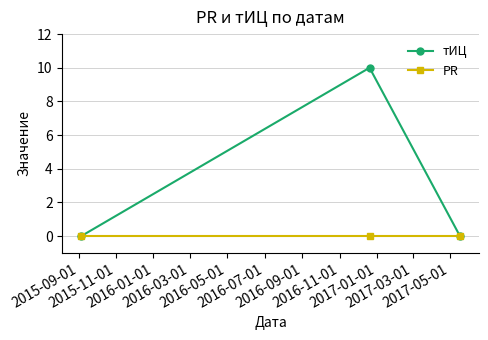

List the series in order of their peak value, highest first.

тИЦ, PR